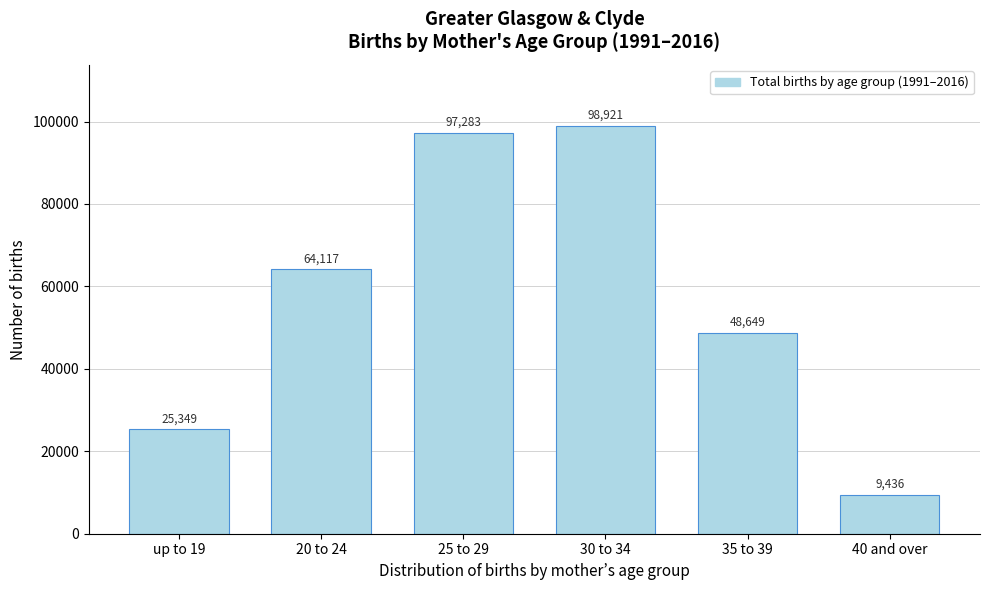

Reading left to right, list all the values displayed in this chart.

up to 19=25349	20 to 24=64117	25 to 29=97283	30 to 34=98921	35 to 39=48649	40 and over=9436